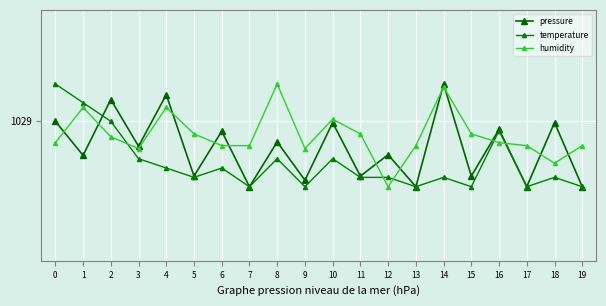

Does the chart have visible grid lines?

Yes